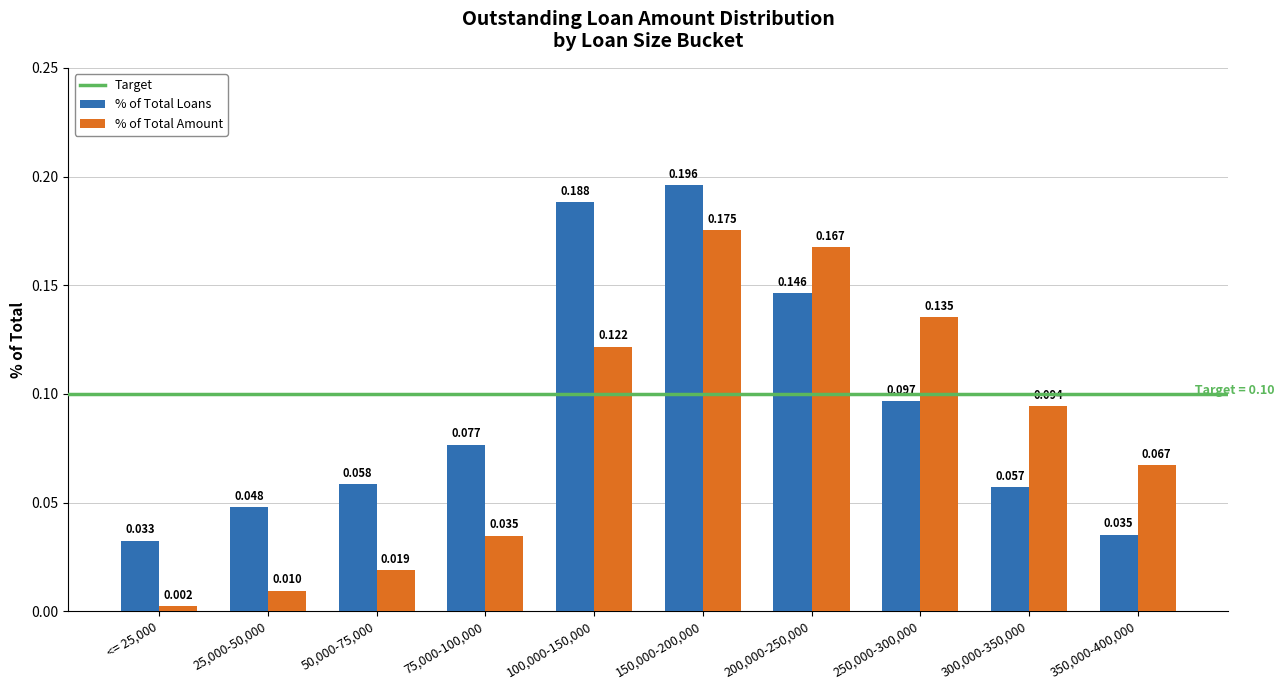

What is the sum of all % of Total Loans values?

0.9